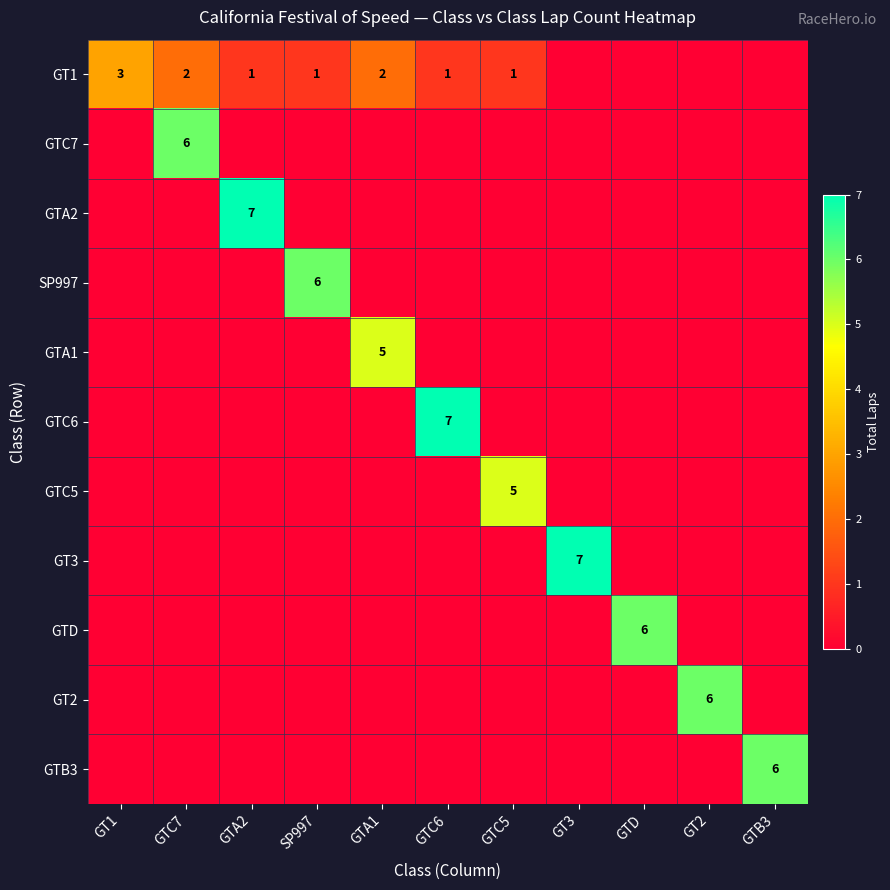

The GTC5 series shows 8 at GTC5. True or false?

False